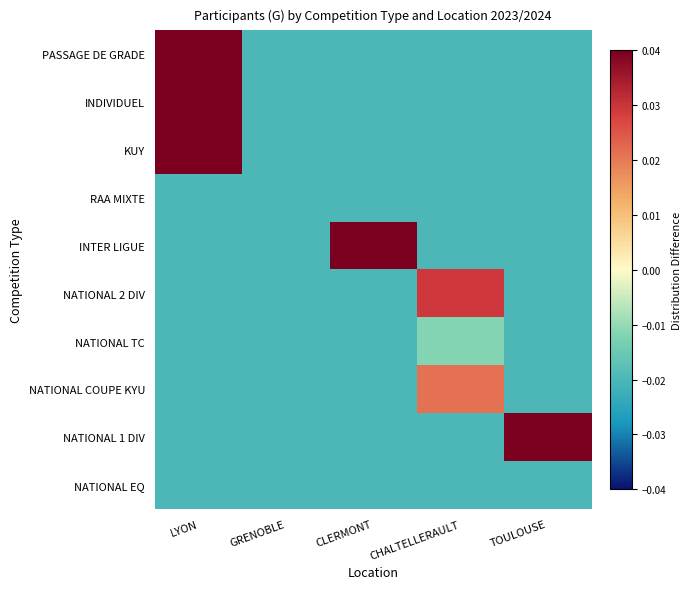

Between CLERMONT and TOULOUSE, which series saw the biggest shift?

INTER LIGUE